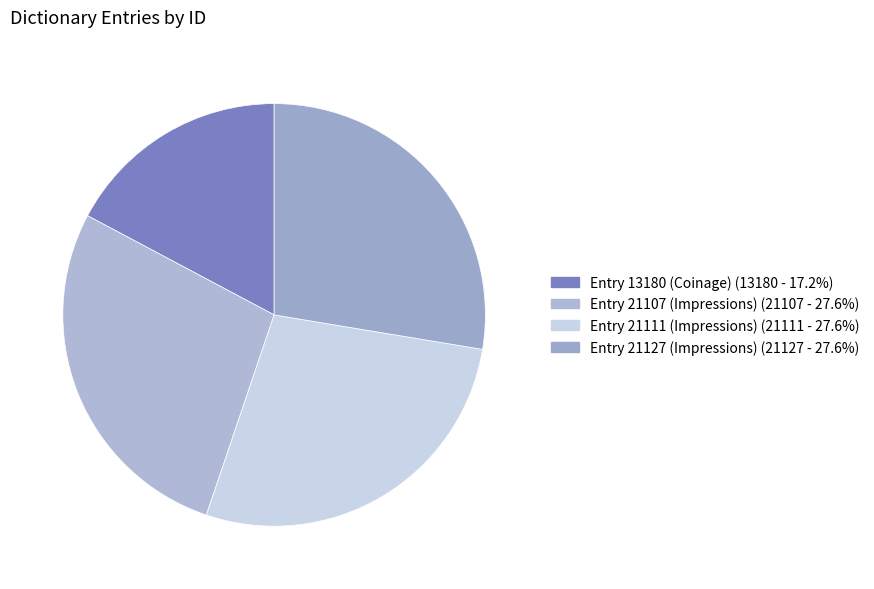

Is the sum of Entry 21107 (Impressions) and Entry 13180 (Coinage) greater than half?

No